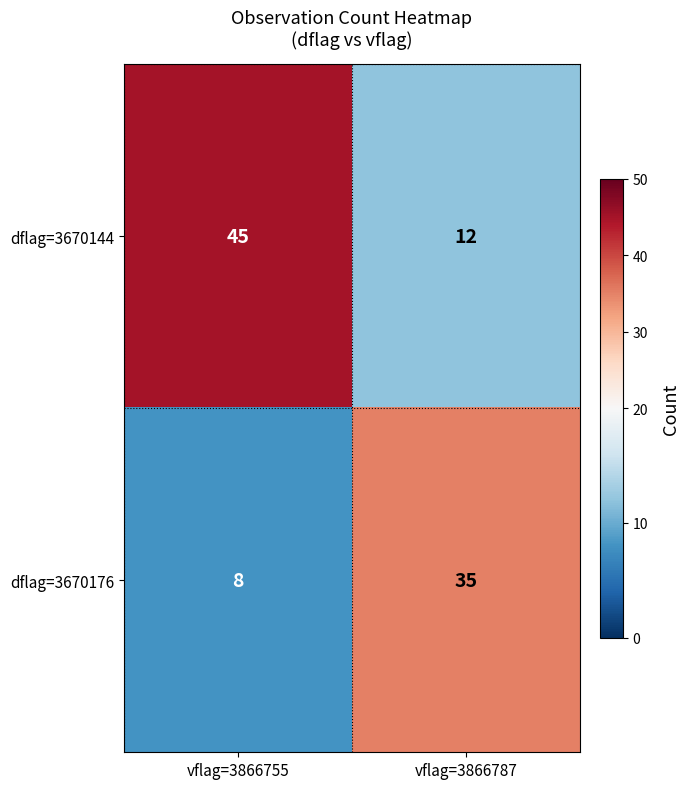

Which series has the largest total across all categories?

dflag=3670144